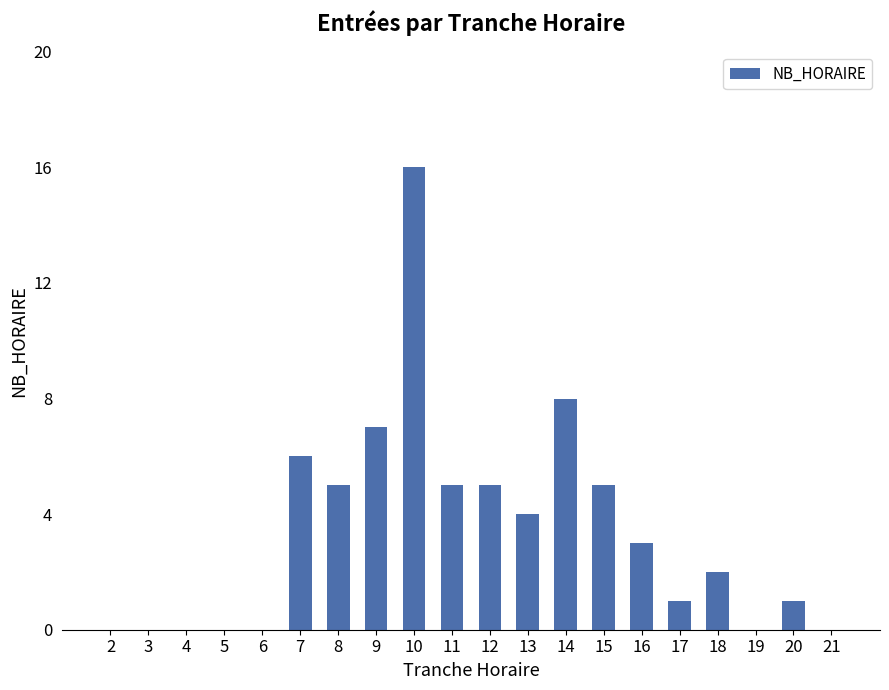

Are the bars grouped side by side (vs. stacked)?

No